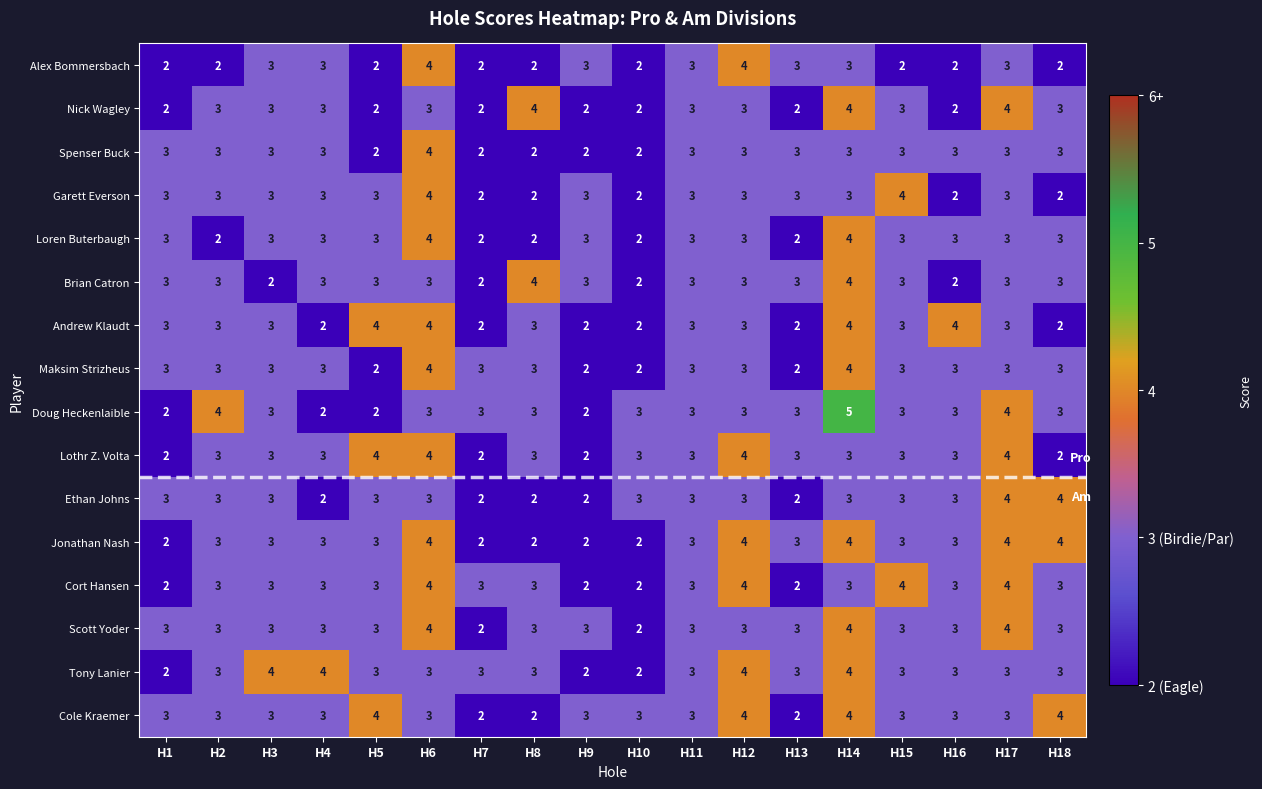

Read the Maksim Strizheus value at H3.

3